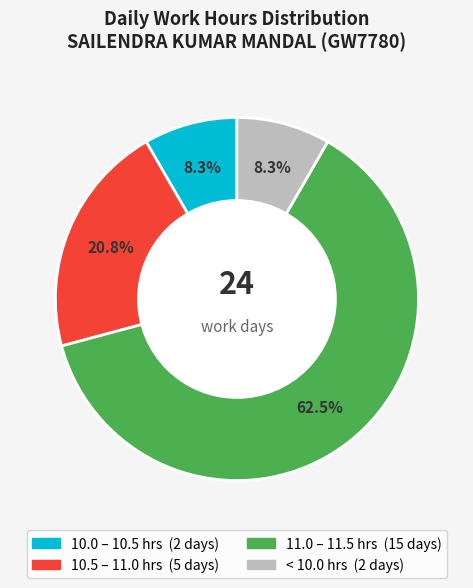

Is there a majority slice in this chart?

Yes